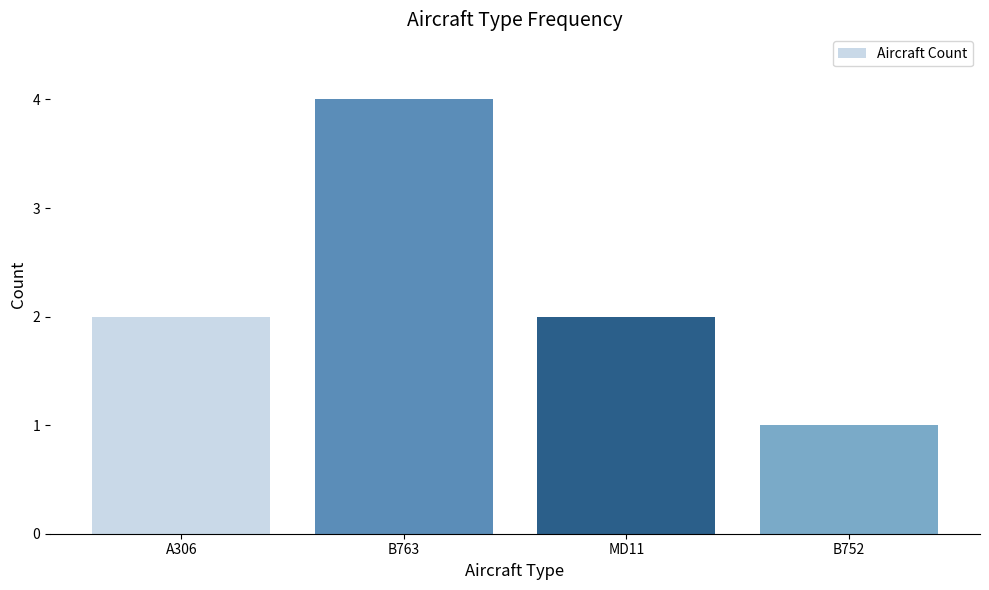

True or false: the data shows 1 at B763.

False